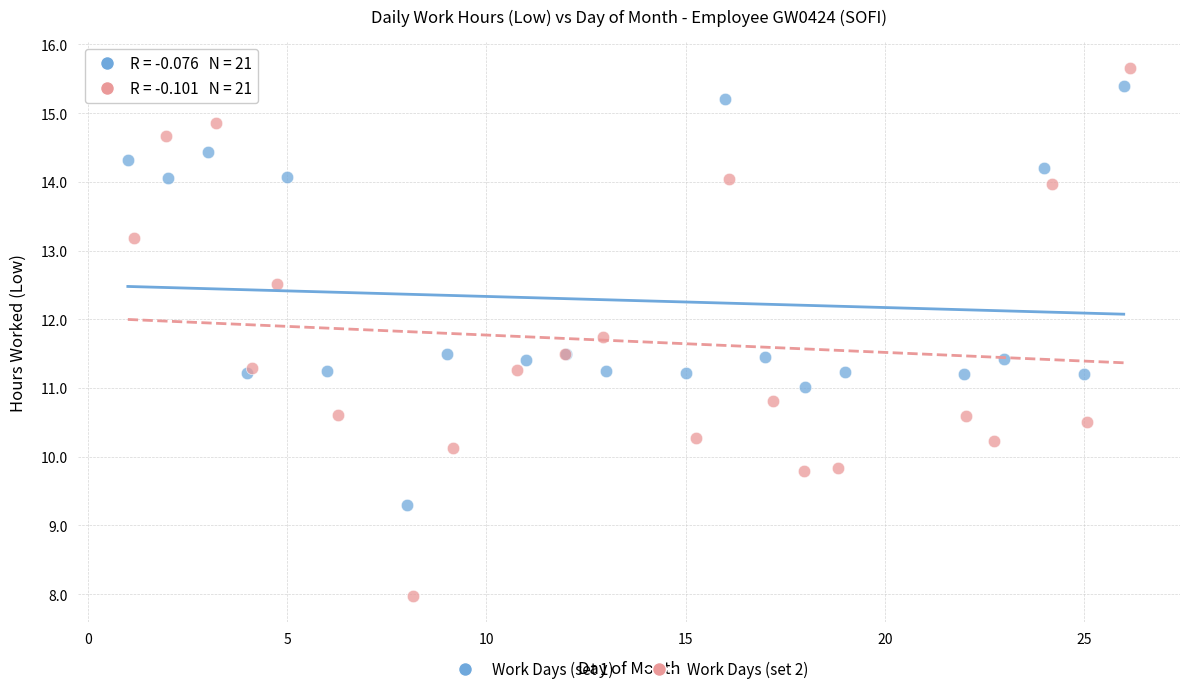

Which series contains the highest Y value?

Work Days (set 2)